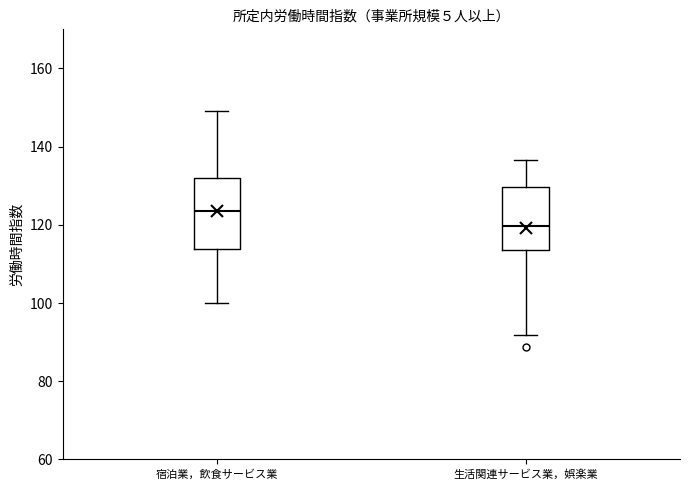

Which box has the highest median line?

宿泊業，飲食サービス業